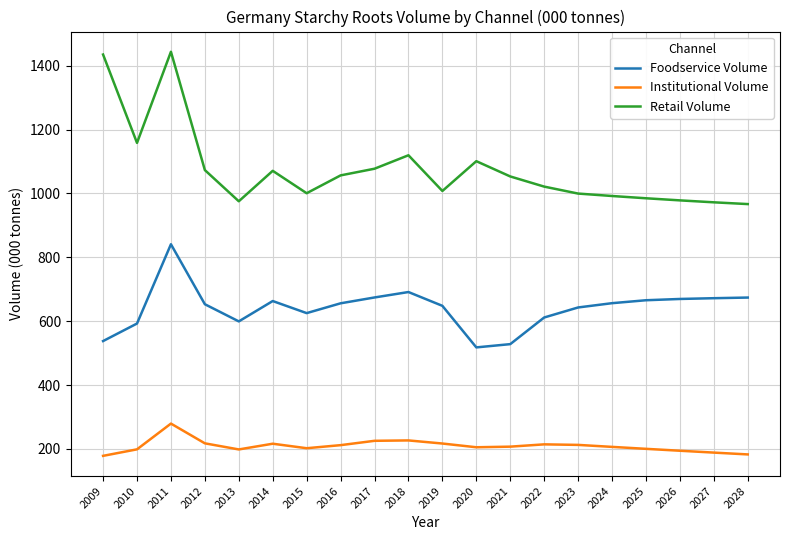

At which category does Retail Volume reach its first local peak?

2011